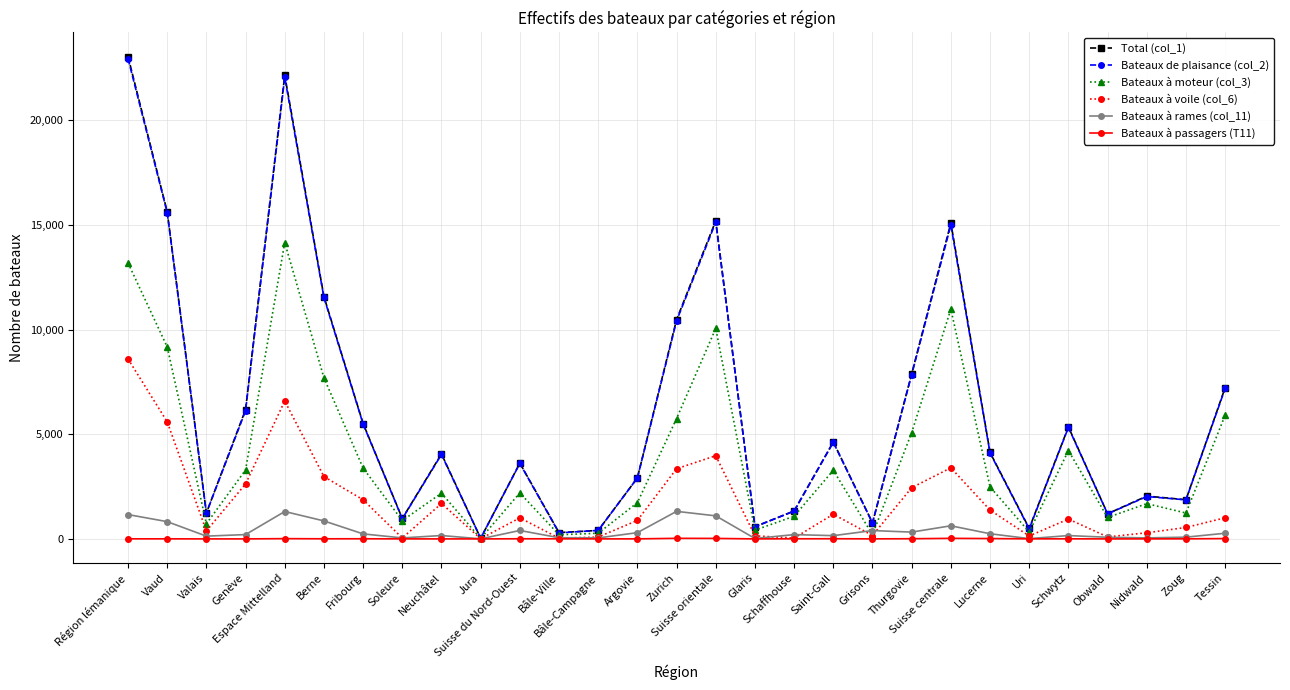

At how many categories does at least one series exceed 13554?

5